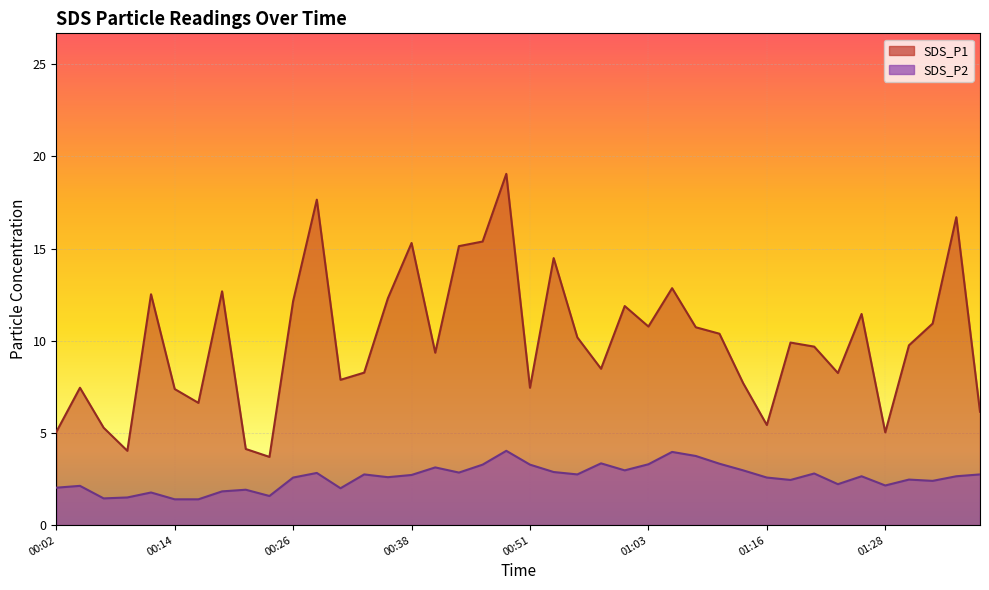

Reading left to right, transcribe all the data shown in this chart.

SDS_P1: 5.0	7.5	5.3	4.0	12.5	7.4	6.6	12.7	4.1	3.7	12.2	17.6	7.9	8.3	12.3	15.3	9.3	15.1	15.4	19.1	7.5	14.5	10.2	8.5	11.9	10.8	12.8	10.7	10.4	7.7	5.4	9.9	9.7	8.2	11.4	5.0	9.8	10.9	16.7	6.2
SDS_P2: 2.0	2.1	1.4	1.5	1.8	1.4	1.4	1.8	1.9	1.6	2.6	2.8	2.0	2.8	2.6	2.7	3.1	2.9	3.3	4.0	3.3	2.9	2.8	3.4	3.0	3.3	4.0	3.8	3.3	3.0	2.6	2.5	2.8	2.2	2.6	2.1	2.5	2.4	2.6	2.8